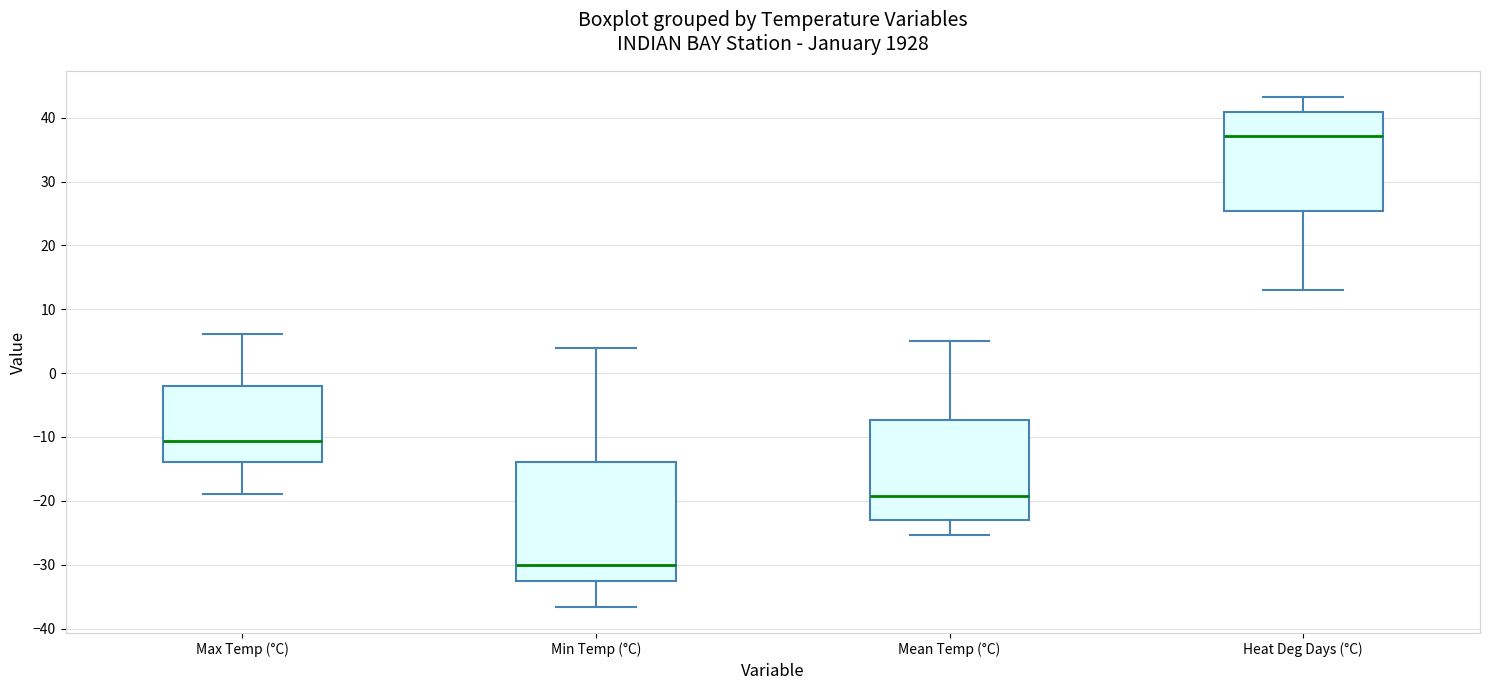

Which box has the highest median line?

Heat Deg Days (°C)